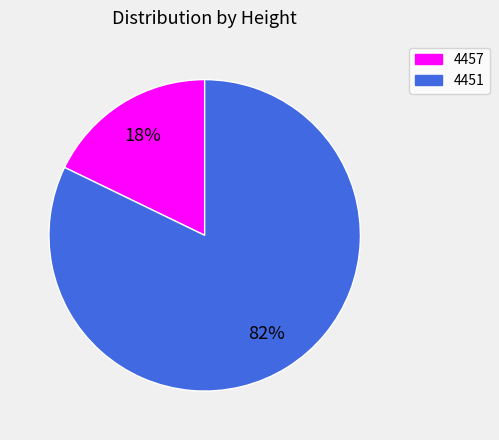

How many segments does this pie chart have?

2